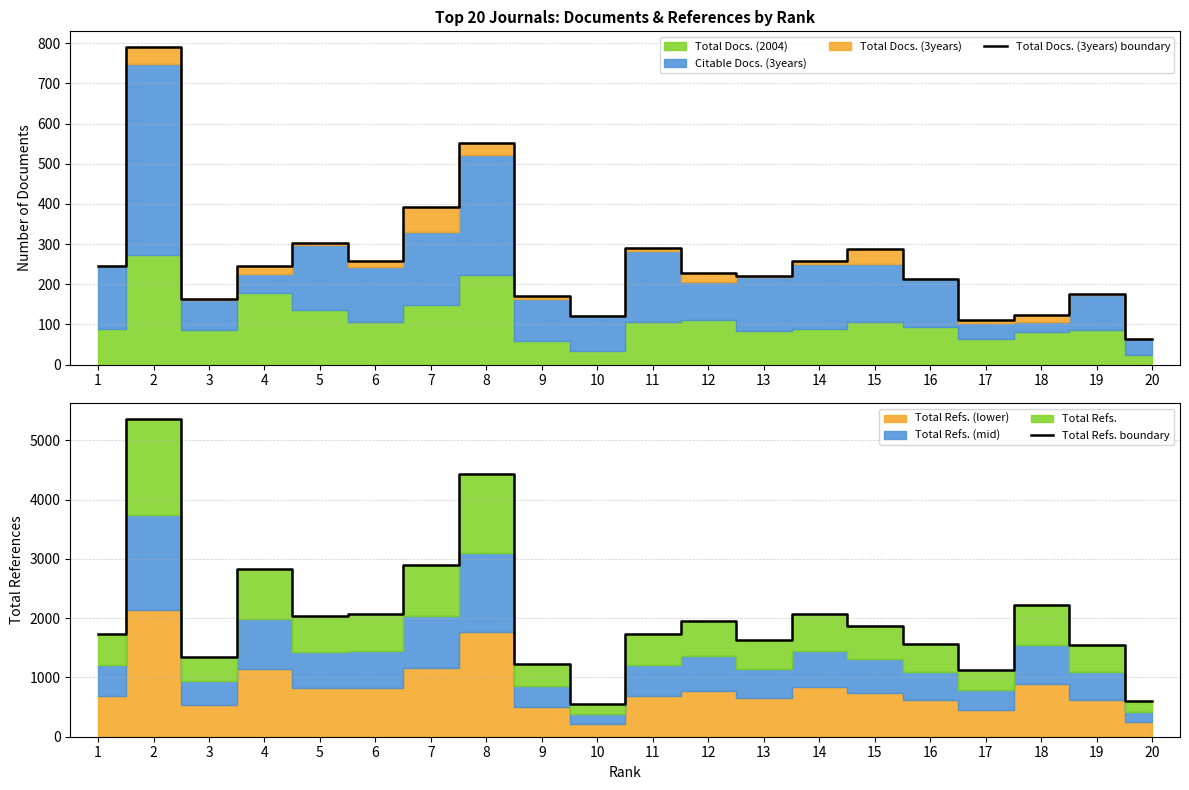

True or false: Total Docs. (3years) boundary has more than 1 points higher than both neighbors.

True